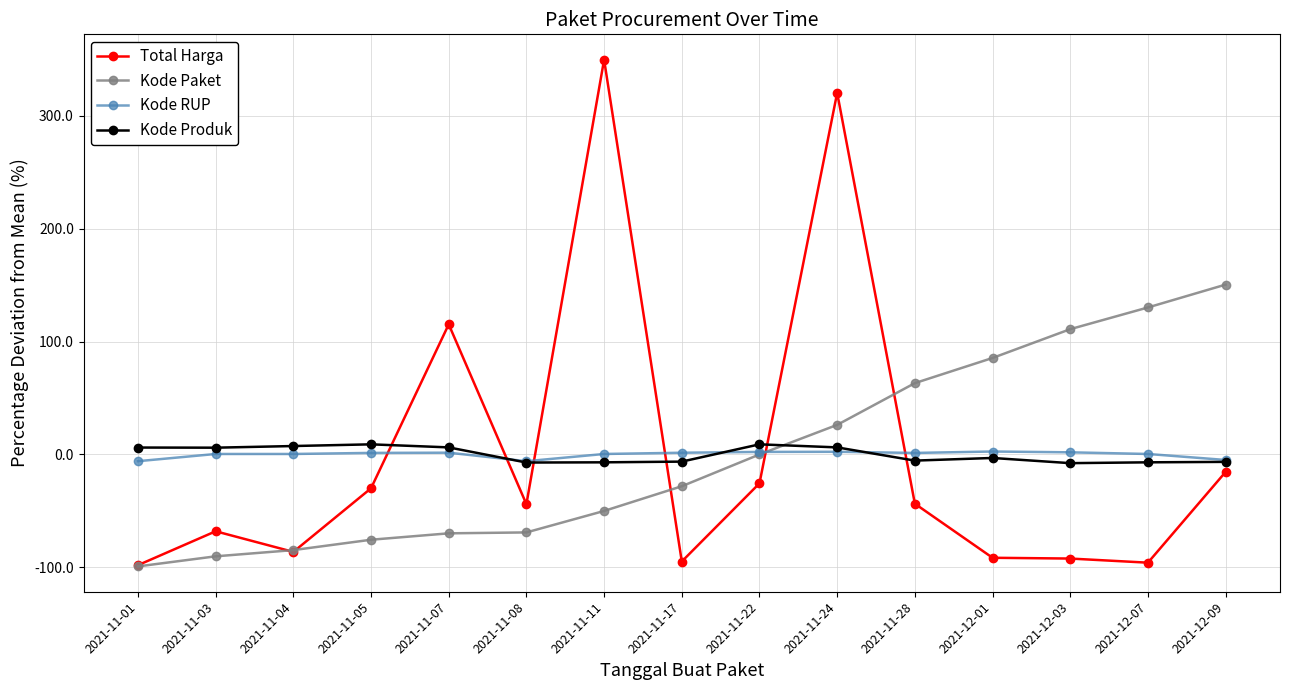

Between which two adjacent categories do Kode RUP and Total Harga first intersect?

2021-11-05 and 2021-11-07